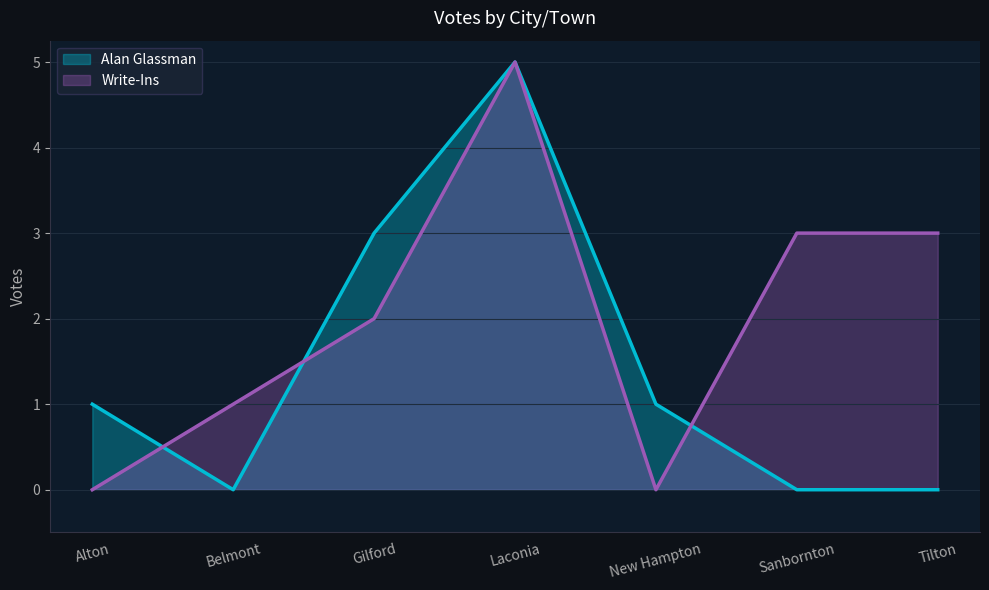

True or false: Write-Ins has more than 1 points higher than both neighbors.

False